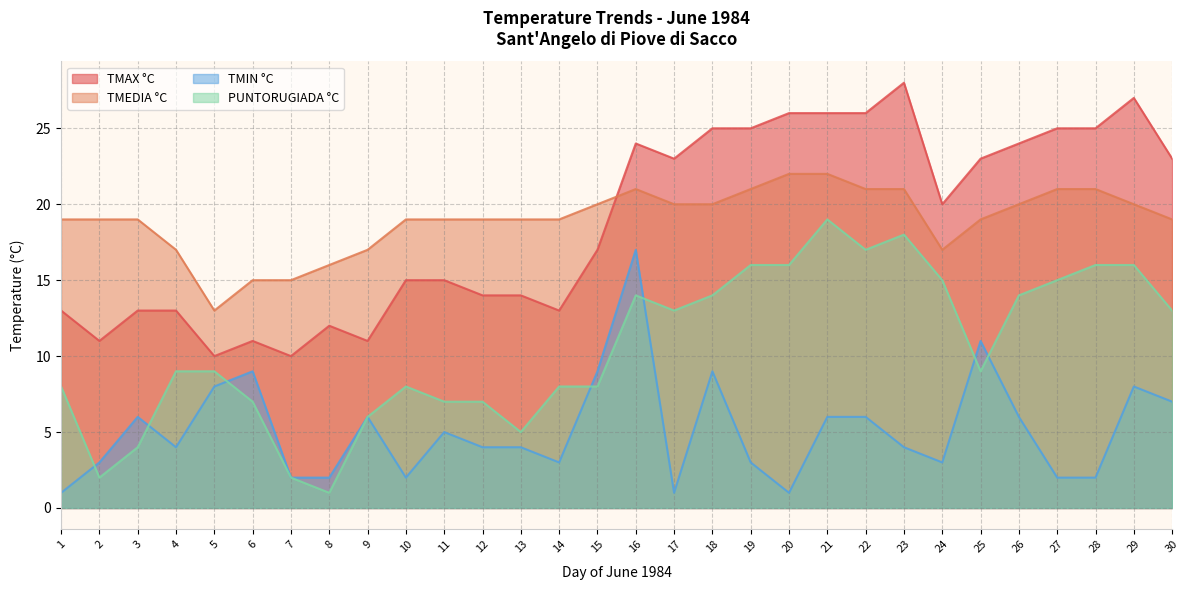

Which series has the widest spread of values?

TMAX °C